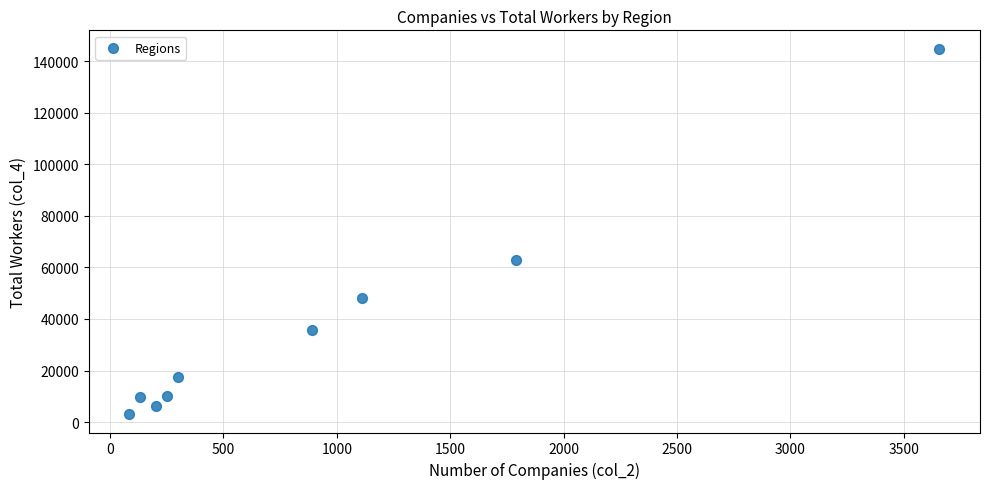

What Y value in the scatter plot is closest to 73940?

62713